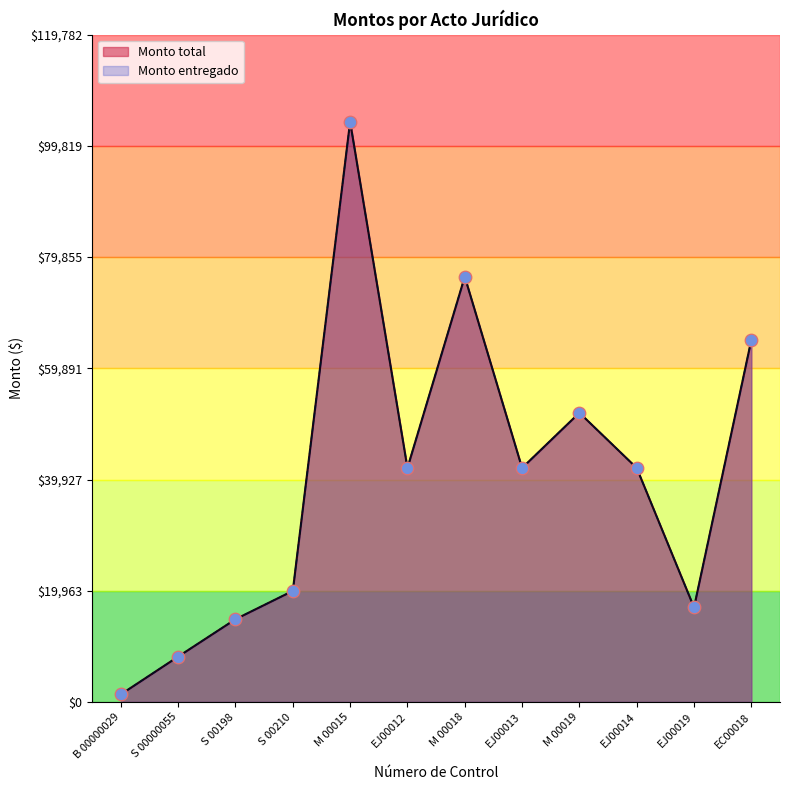

At which category is the sum across all series the highest?

M 00015